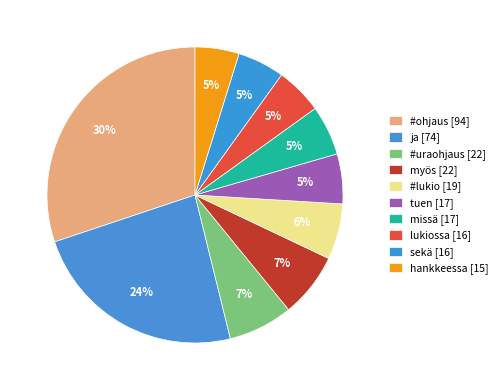

What is the change in value from #lukio [19] to tuen [17]?

-2